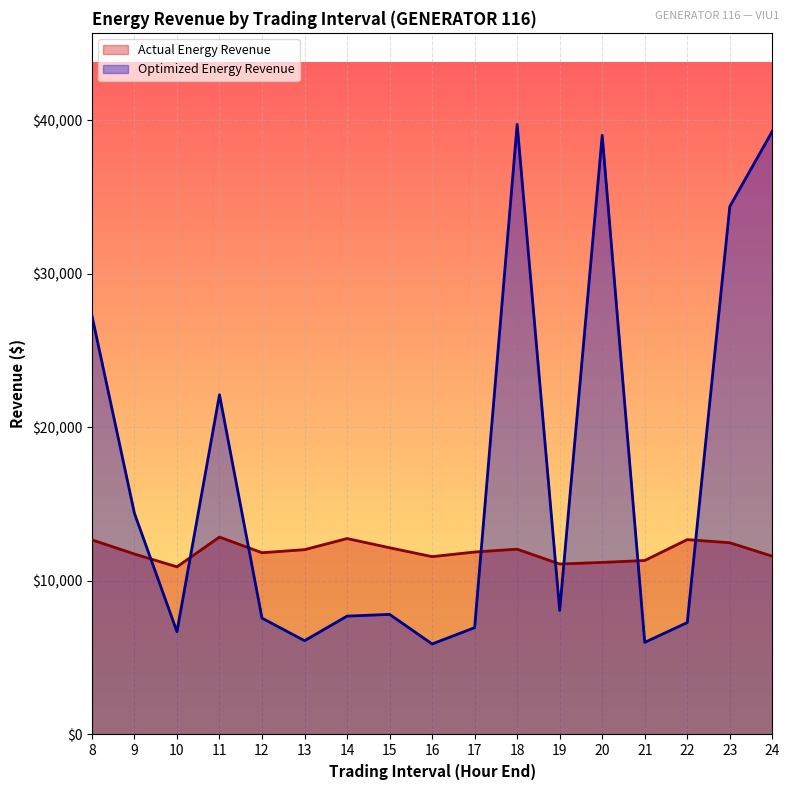

What is the difference between the maximum and minimum values in the Actual Energy Revenue series?

1939.2